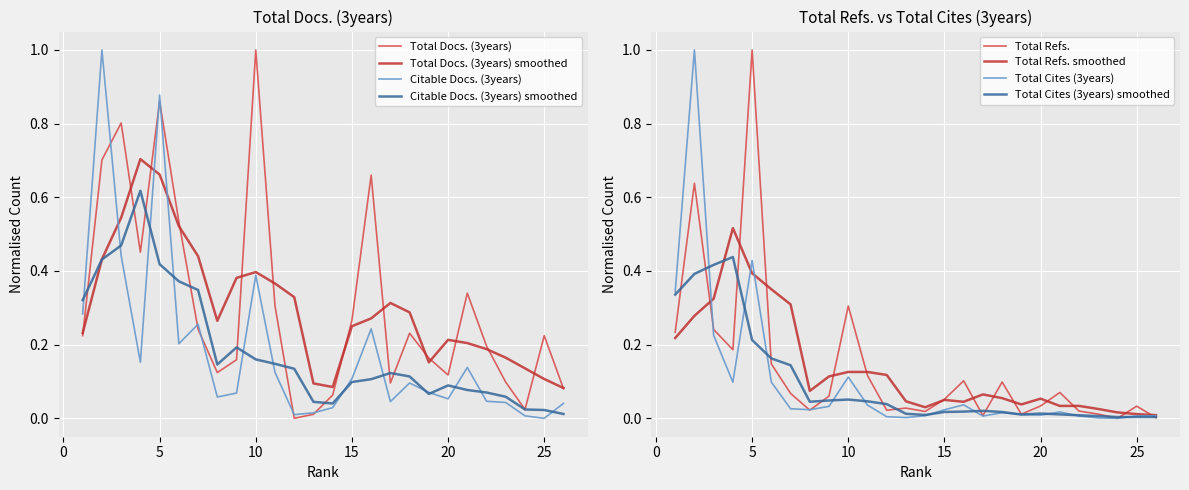

Reading left to right, what are all the values shown in this chart?

Total Docs. (3years): 0.2	0.7	0.8	0.5	0.9	0.5	0.2	0.1	0.2	1.0	0.3	0.0	0.0	0.1	0.3	0.7	0.1	0.2	0.2	0.1	0.3	0.2	0.1	0.0	0.2	0.1
Citable Docs. (3years): 0.3	1.0	0.4	0.2	0.9	0.2	0.3	0.1	0.1	0.4	0.1	0.0	0.0	0.0	0.1	0.2	0.0	0.1	0.1	0.1	0.1	0.0	0.0	0.0	0.0	0.0
Total Refs.: 0.2	0.6	0.2	0.2	1.0	0.1	0.1	0.0	0.1	0.3	0.1	0.0	0.0	0.0	0.1	0.1	0.0	0.1	0.0	0.0	0.1	0.0	0.0	0.0	0.0	0.0
Total Cites (3years): 0.3	1.0	0.2	0.1	0.4	0.1	0.0	0.0	0.0	0.1	0.0	0.0	0.0	0.0	0.0	0.0	0.0	0.0	0.0	0.0	0.0	0.0	0.0	0.0	0.0	0.0